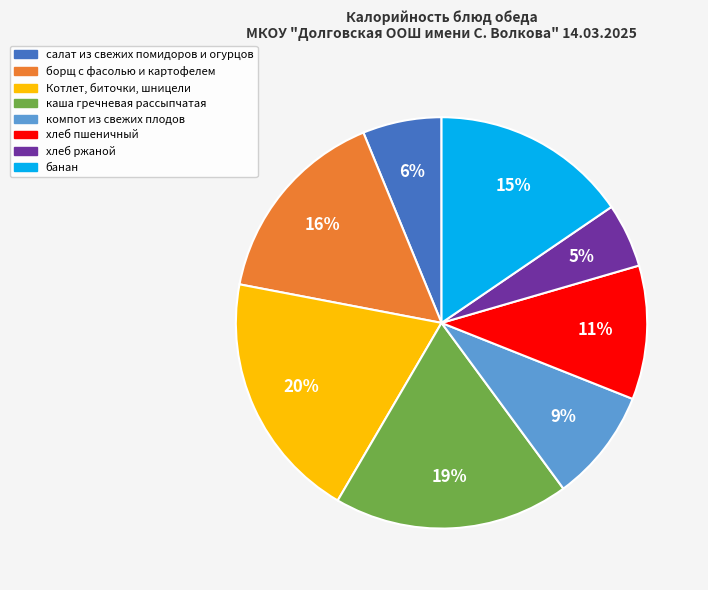

What percentage is the борщ с фасолью и картофелем slice, to the nearest percent?

16%